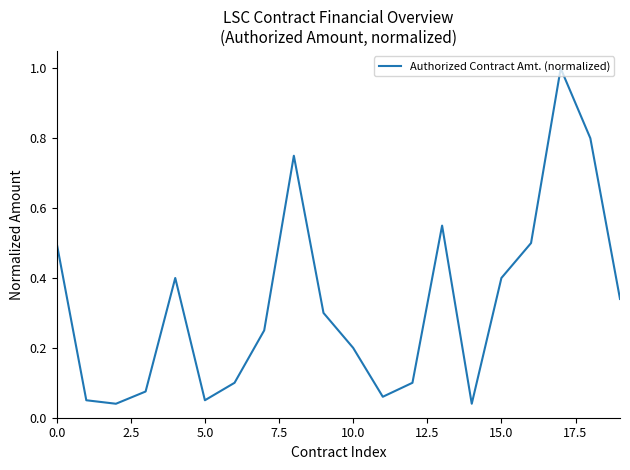

What is the difference between the maximum and minimum values?

1.0